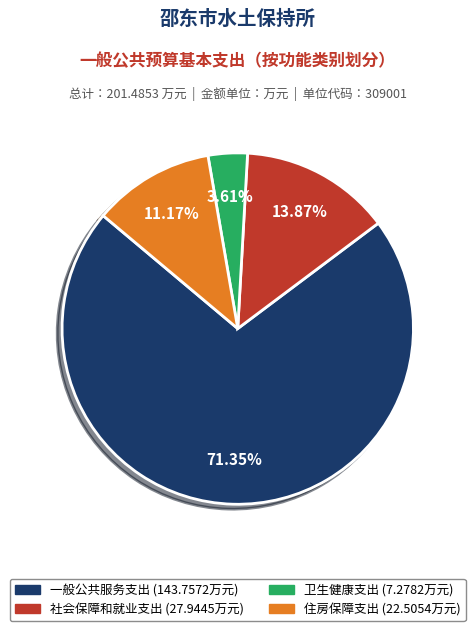

What percentage is the 卫生健康支出 slice, to the nearest percent?

4%